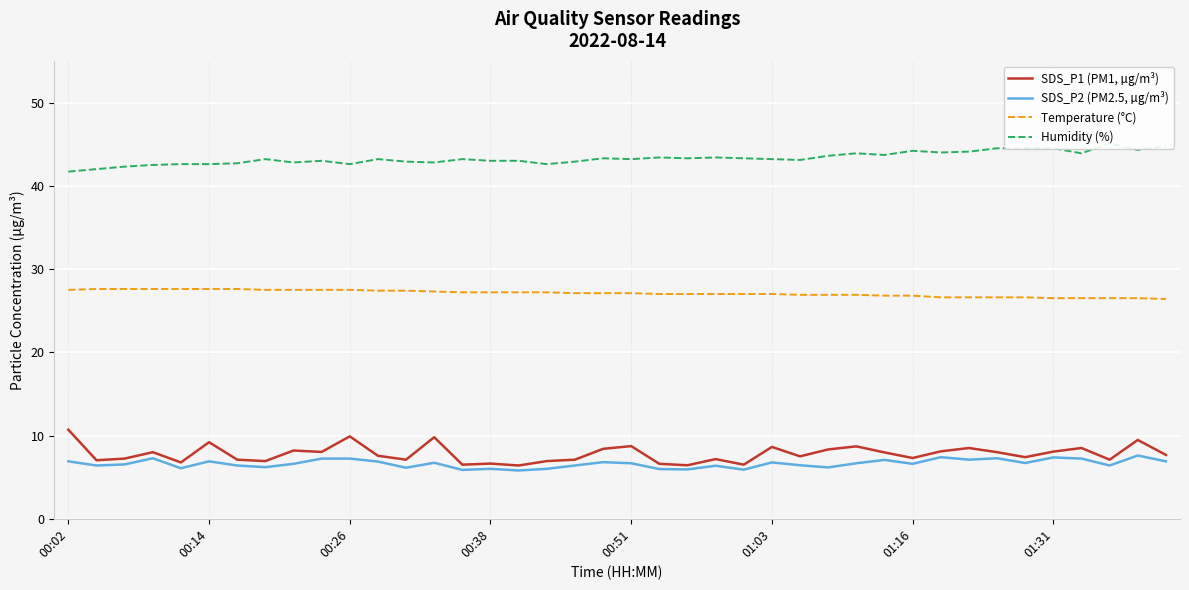

Reading left to right, list all the values displayed in this chart.

SDS_P1 (PM1, µg/m³): 10.7	7.0	7.2	8.0	6.8	9.2	7.1	6.9	8.2	8.0	9.9	7.6	7.1	9.8	6.5	6.6	6.4	6.9	7.1	8.4	8.7	6.6	6.4	7.2	6.5	8.6	7.5	8.3	8.7	8.0	7.3	8.1	8.5	8.0	7.4	8.1	8.5	7.1	9.5	7.7
SDS_P2 (PM2.5, µg/m³): 6.9	6.4	6.5	7.3	6.1	6.9	6.4	6.2	6.6	7.2	7.2	6.9	6.1	6.7	5.9	6.0	5.8	6.0	6.4	6.8	6.7	6.0	5.9	6.4	5.9	6.8	6.4	6.2	6.7	7.1	6.6	7.4	7.1	7.3	6.7	7.4	7.2	6.4	7.6	6.9
Temperature (°C): 27.5	27.6	27.6	27.6	27.6	27.6	27.6	27.5	27.5	27.5	27.5	27.4	27.4	27.3	27.2	27.2	27.2	27.2	27.1	27.1	27.1	27.0	27.0	27.0	27.0	27.0	26.9	26.9	26.9	26.8	26.8	26.6	26.6	26.6	26.6	26.5	26.5	26.5	26.5	26.4
Humidity (%): 41.7	42.0	42.3	42.5	42.6	42.6	42.7	43.2	42.8	43.0	42.6	43.2	42.9	42.8	43.2	43.0	43.0	42.6	42.9	43.3	43.2	43.4	43.3	43.4	43.3	43.2	43.1	43.6	43.9	43.7	44.2	44.0	44.1	44.5	44.5	44.5	43.9	45.1	44.3	44.8